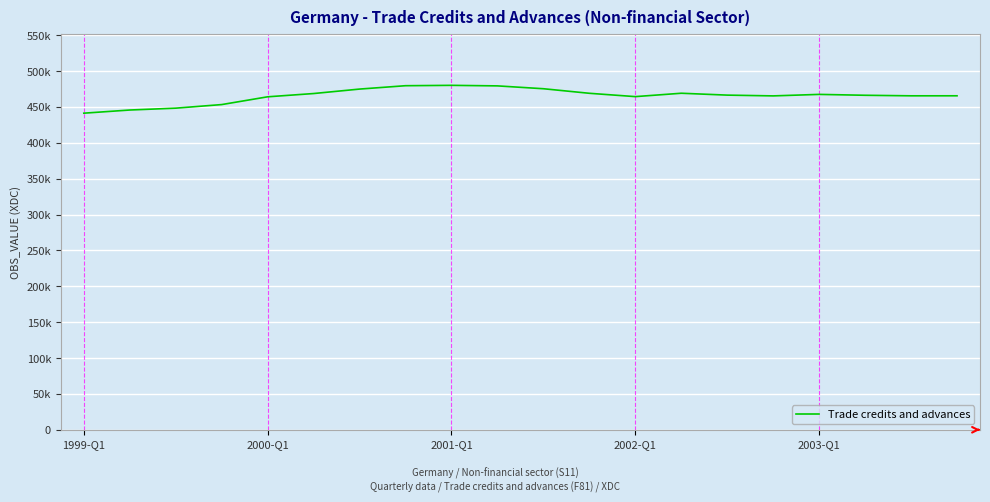

Is this an area chart (filled region under the line)?

No